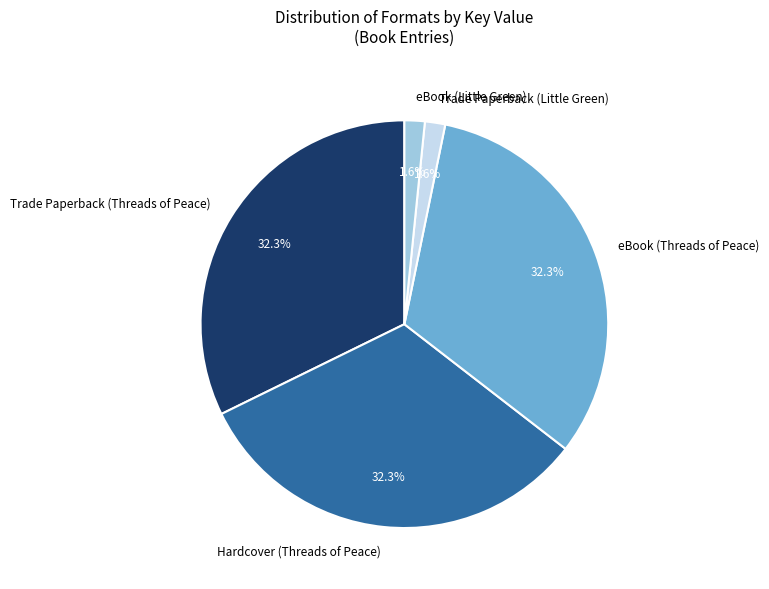

To the nearest percent, what portion does eBook (Threads of Peace) represent?

32%